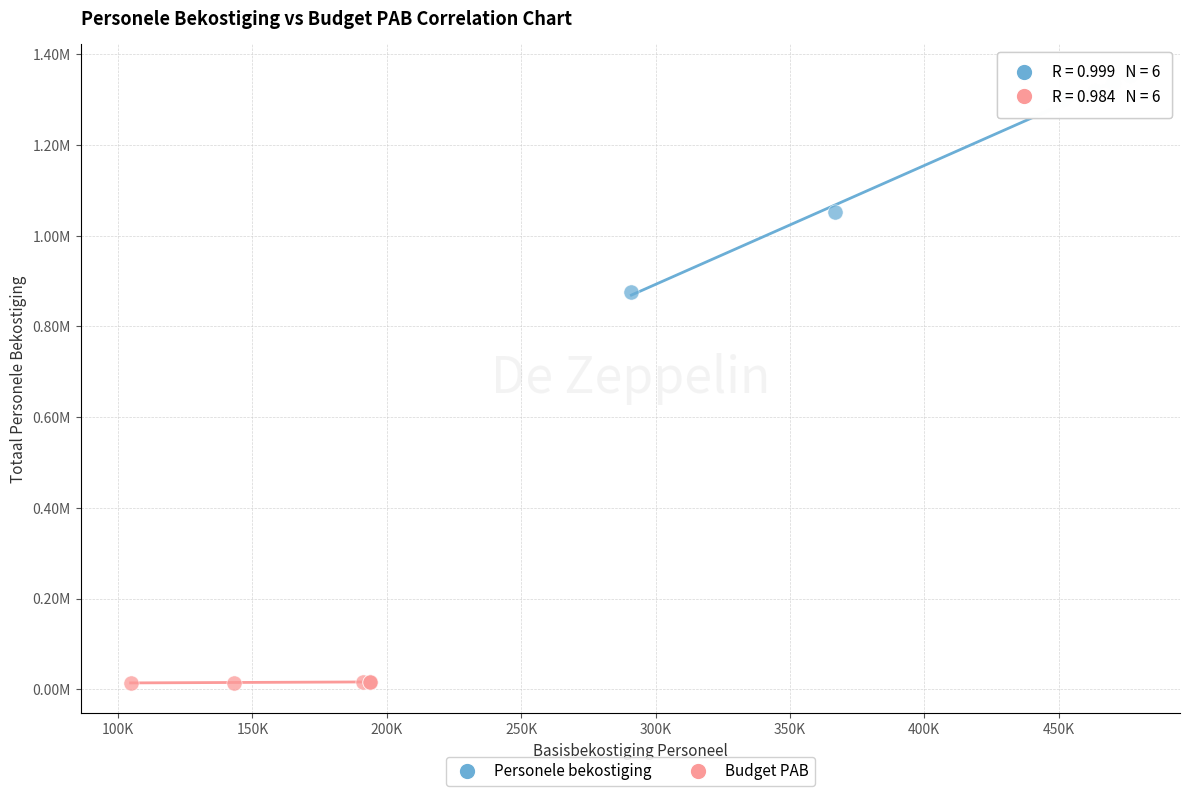

Which series has the largest Y range (max minus min)?

Personele bekostiging